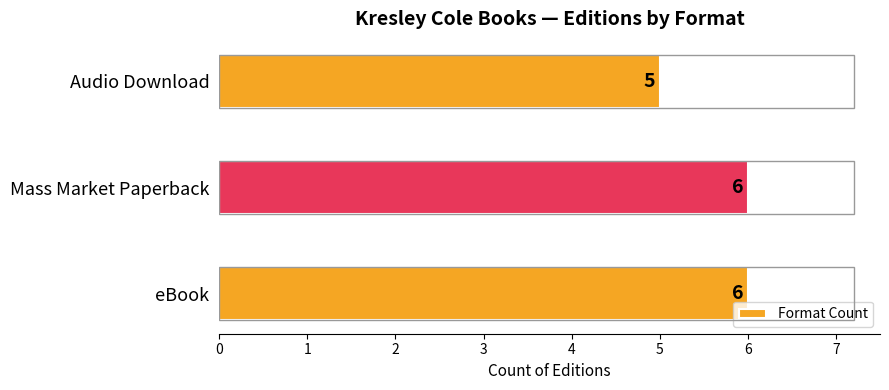

Are the bars grouped side by side (vs. stacked)?

No